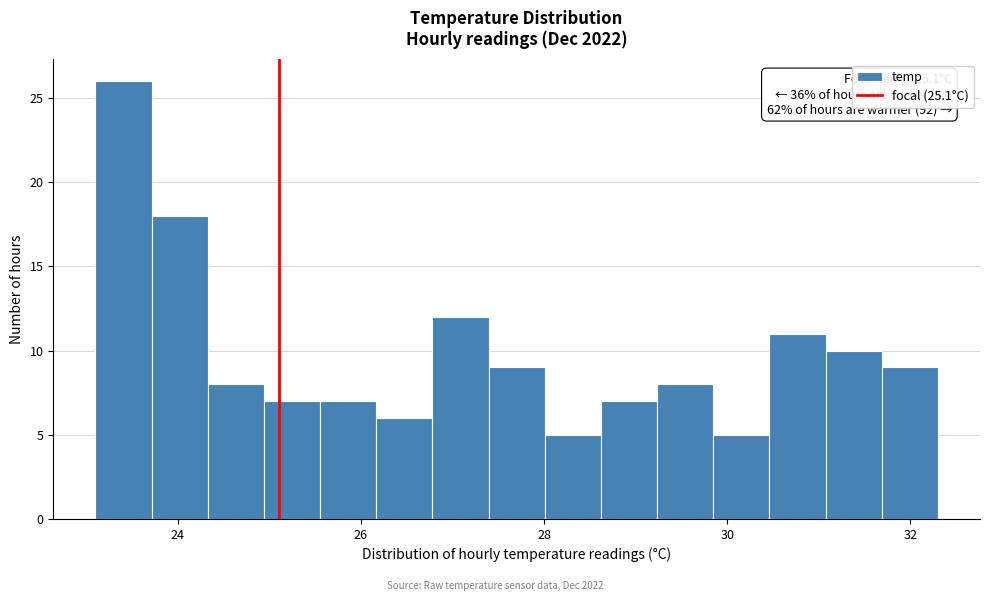

Read against the x-axis, roughly where is the centre of the tallest bar?

23.4